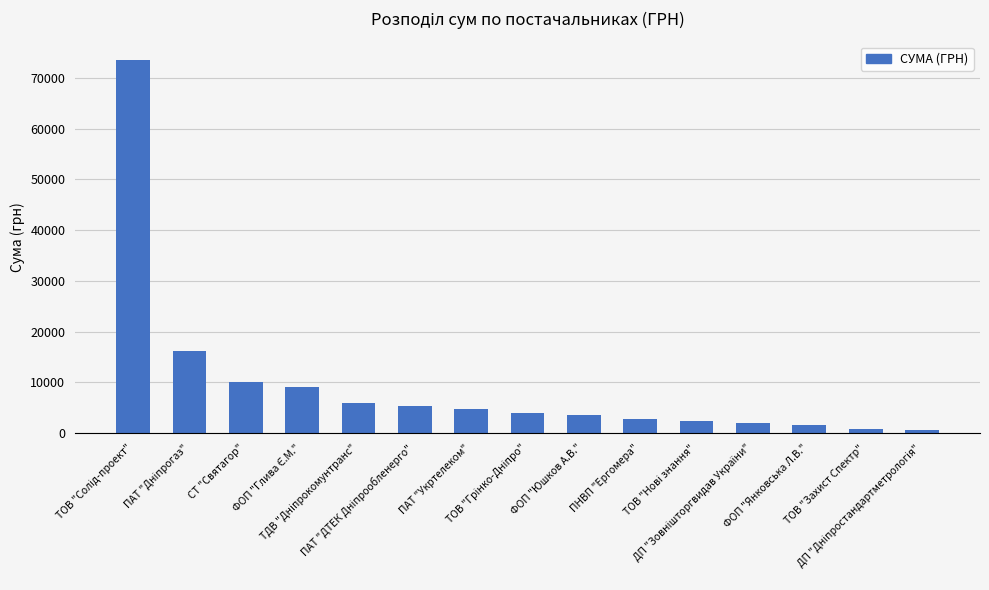

What is the value of the 9th bar from the left?

3600.0